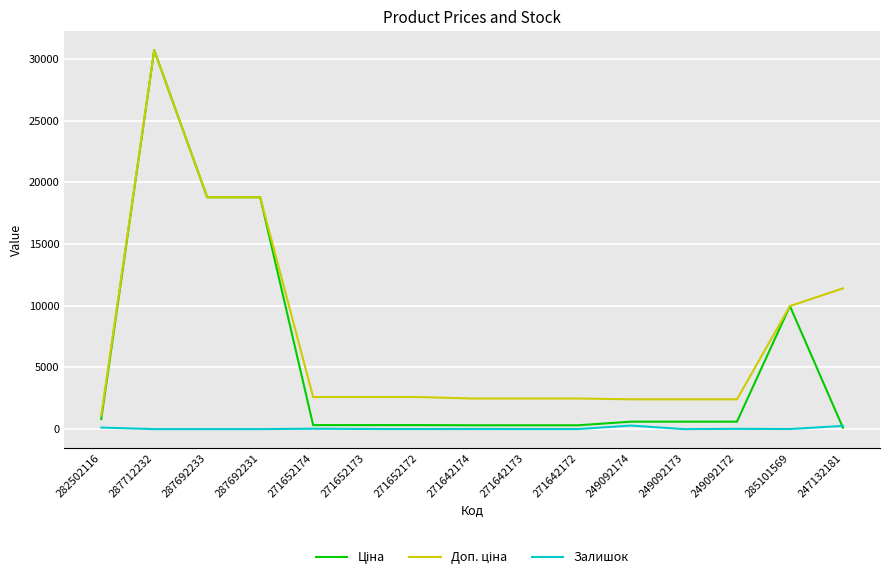

Which category has the highest value across all series?

287712232